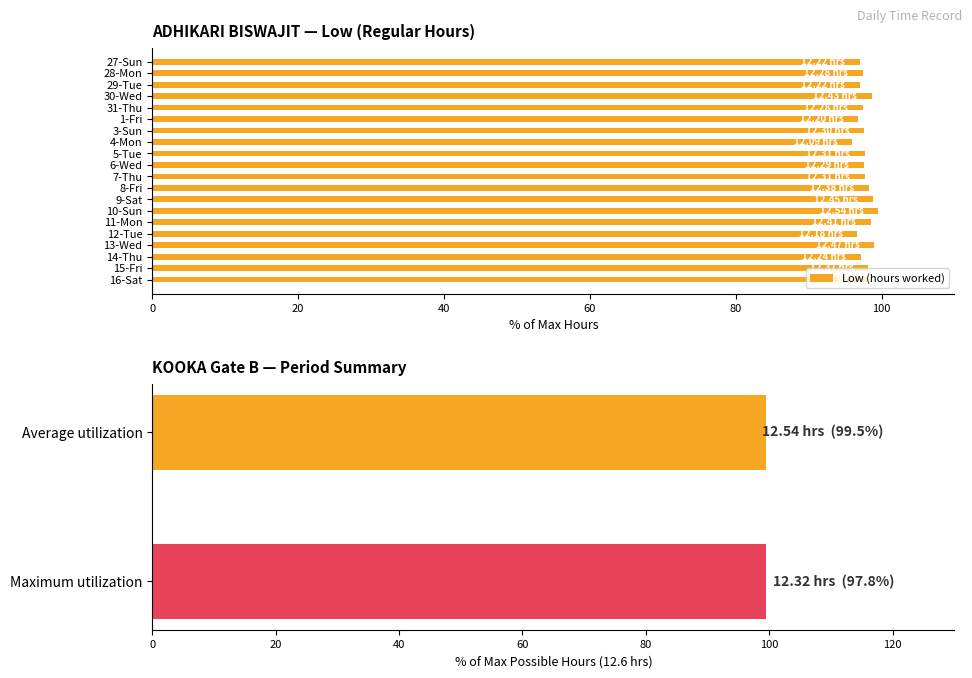

What is the ratio of the value at 14-Thu to the value at 27-Sun?

1.0